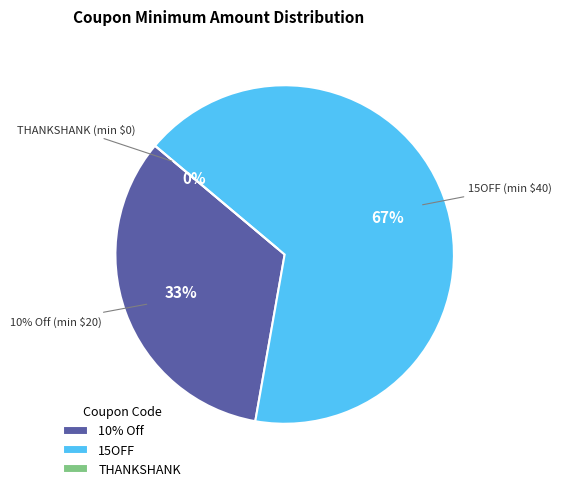

What is the largest slice in the pie chart?

15OFF